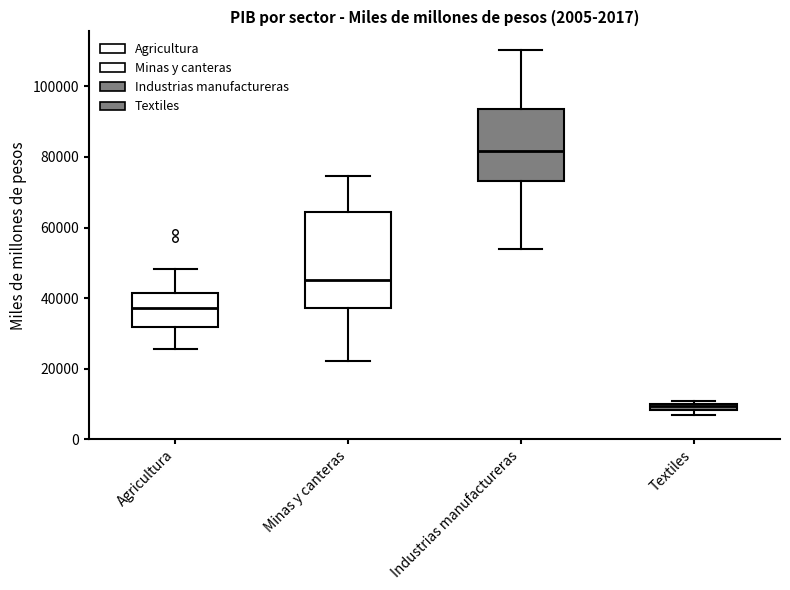

Which box's median line is the lowest?

Textiles